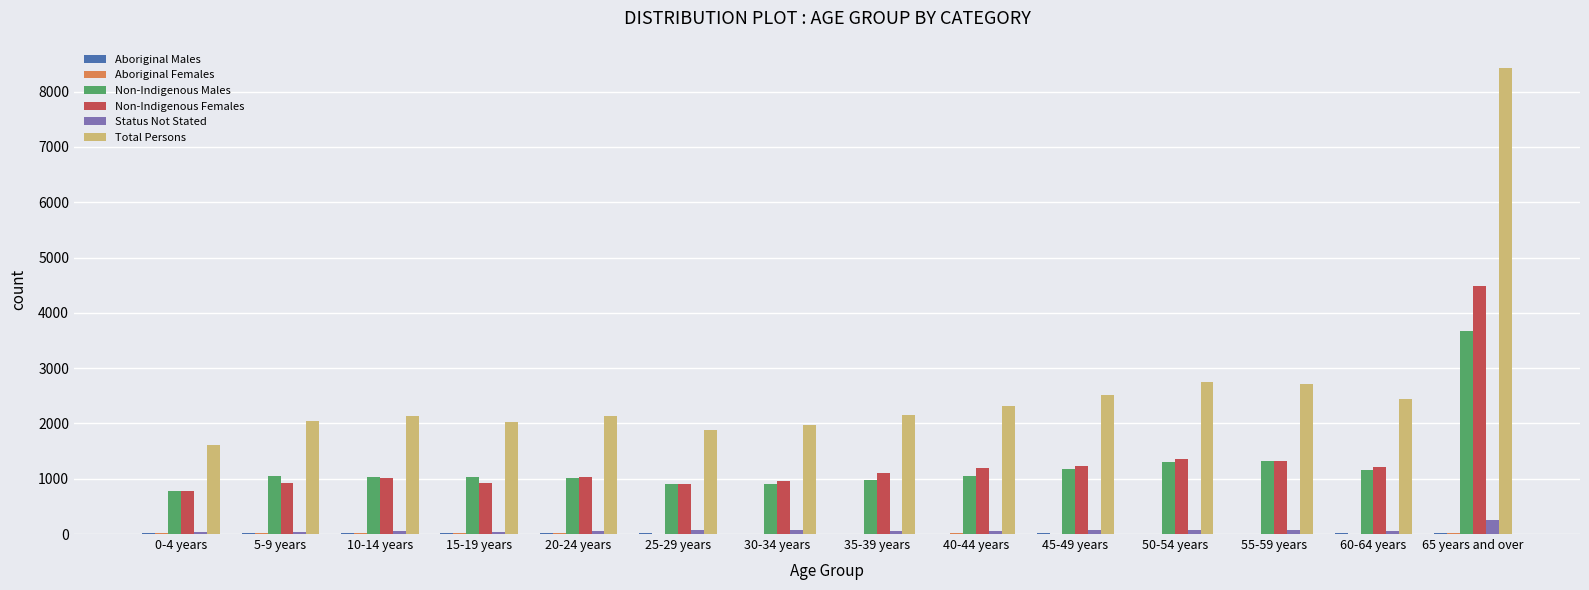

What is the highest value of the Non-Indigenous Females series?

4479